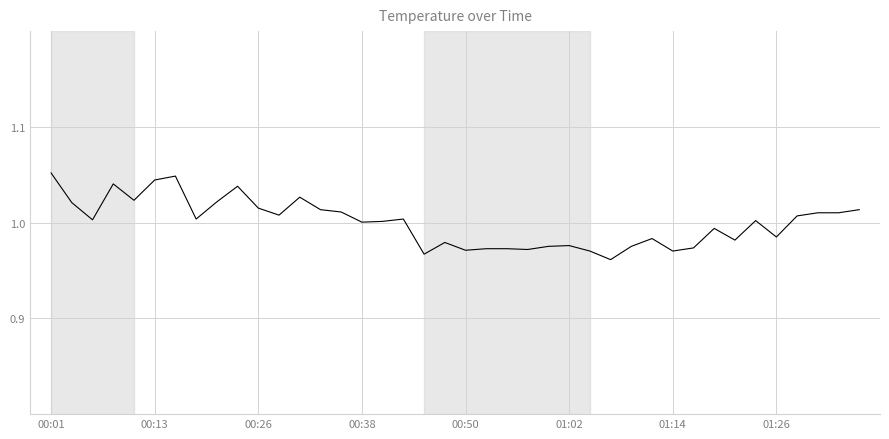

Does the chart display data point markers on the line(s)?

No